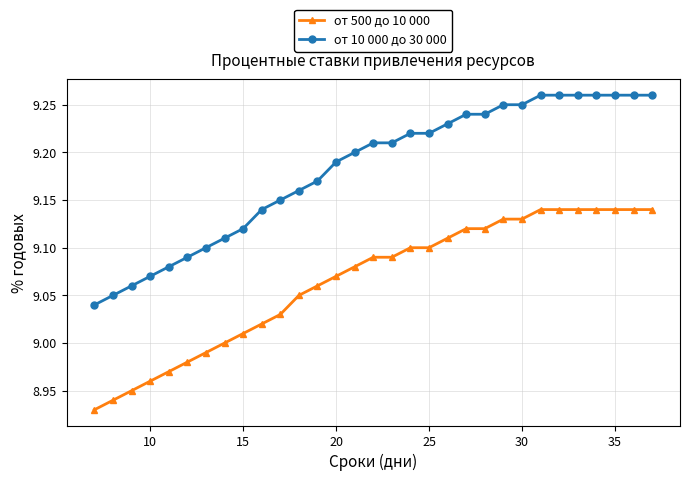

True or false: от 500 до 10 000 and от 10 000 до 30 000 cross at least once.

False